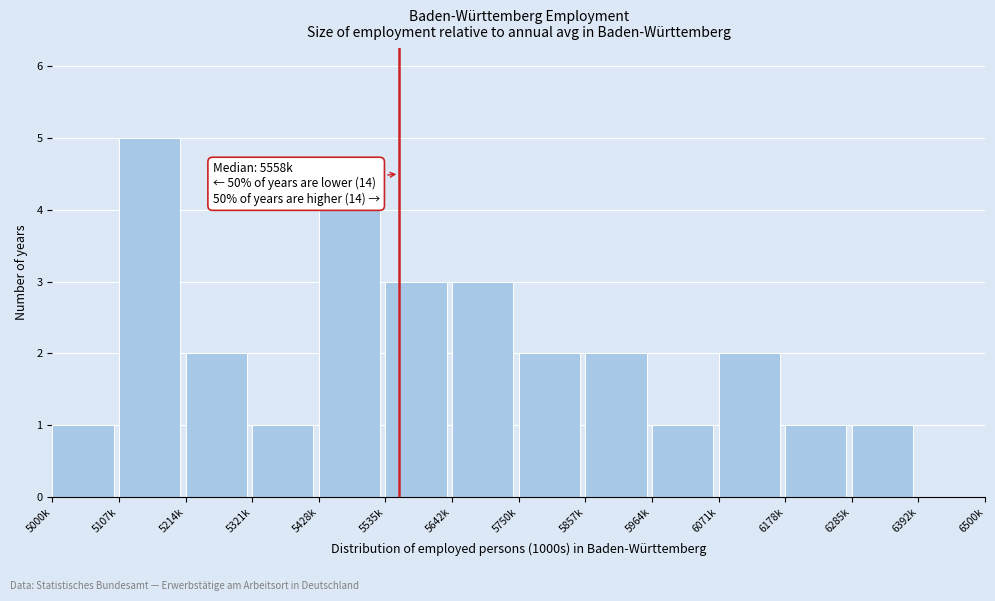

Reading right to left, extract all data points from this chart.

6392k=0	6285k=1	6178k=1	6071k=2	5964k=1	5857k=2	5750k=2	5642k=3	5535k=3	5428k=4	5321k=1	5214k=2	5107k=5	5000k=1